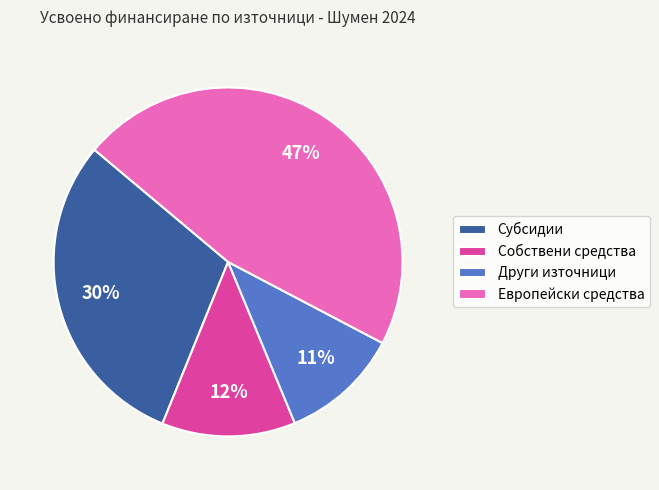

How many slices are in this pie chart?

4